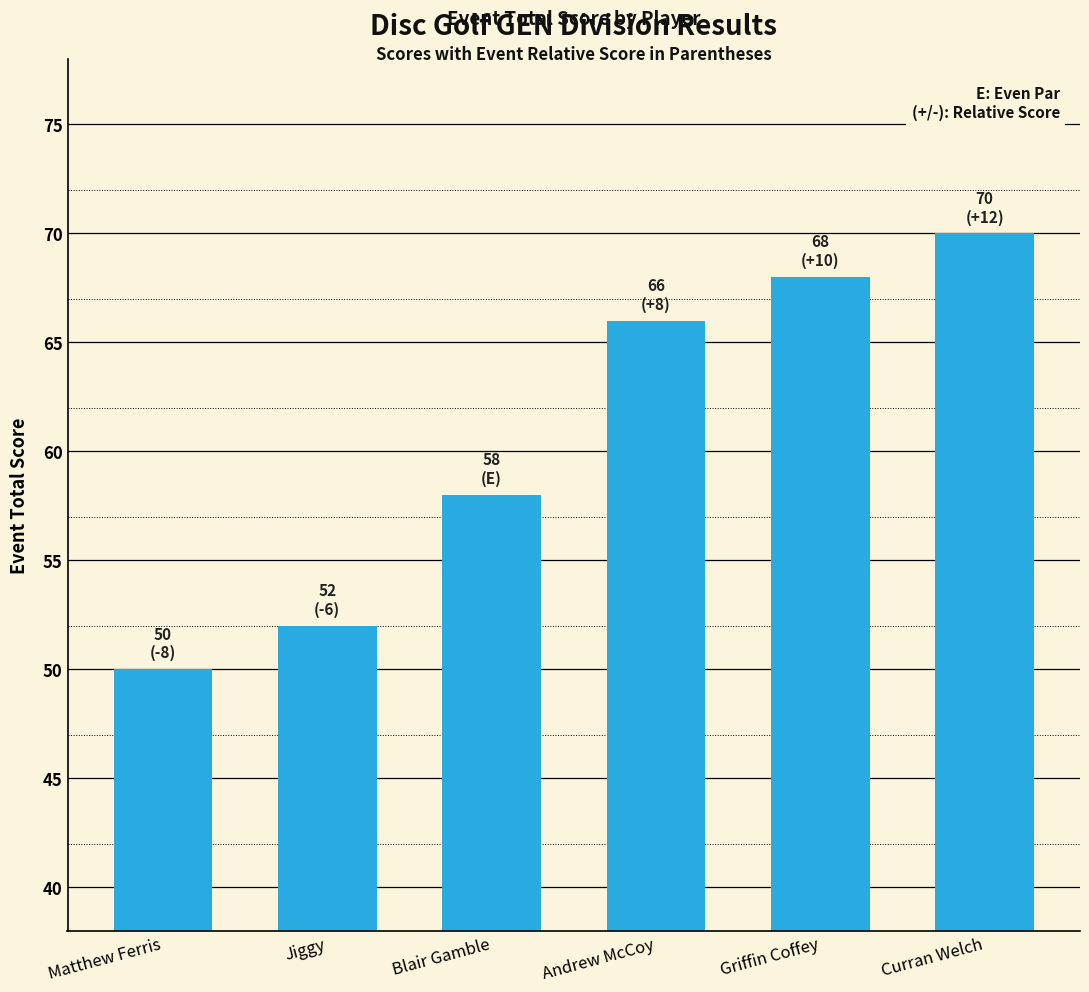

What is the ratio of the value at Matthew Ferris to the value at Blair Gamble?

0.9